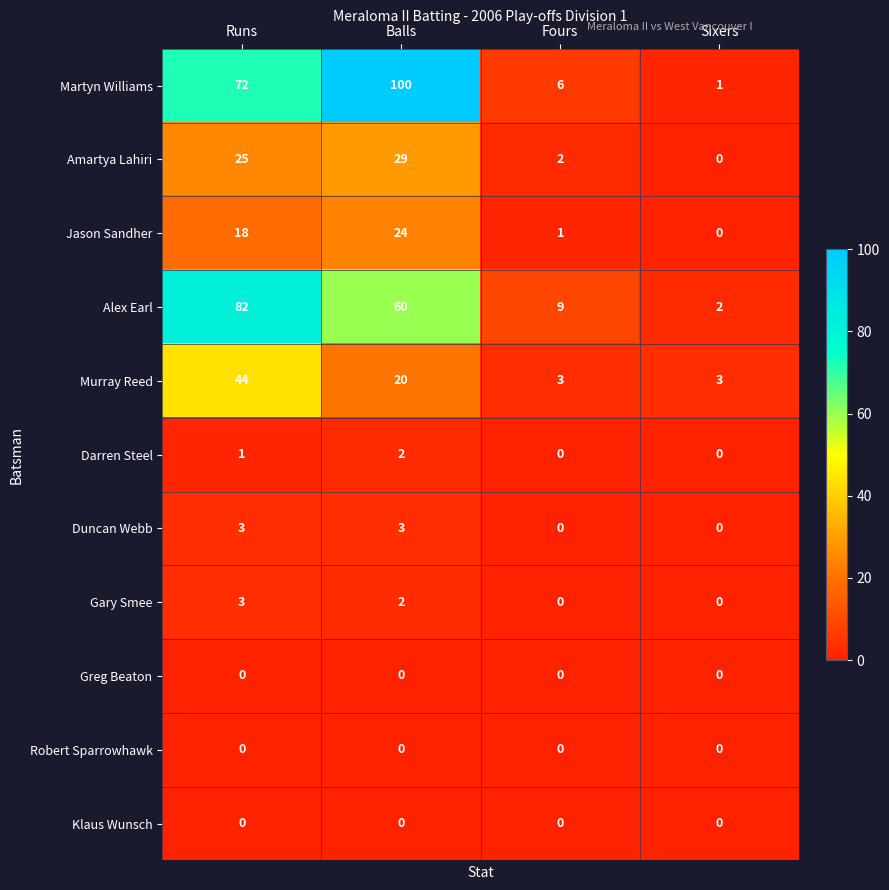

How many distinct data groups are displayed?

11